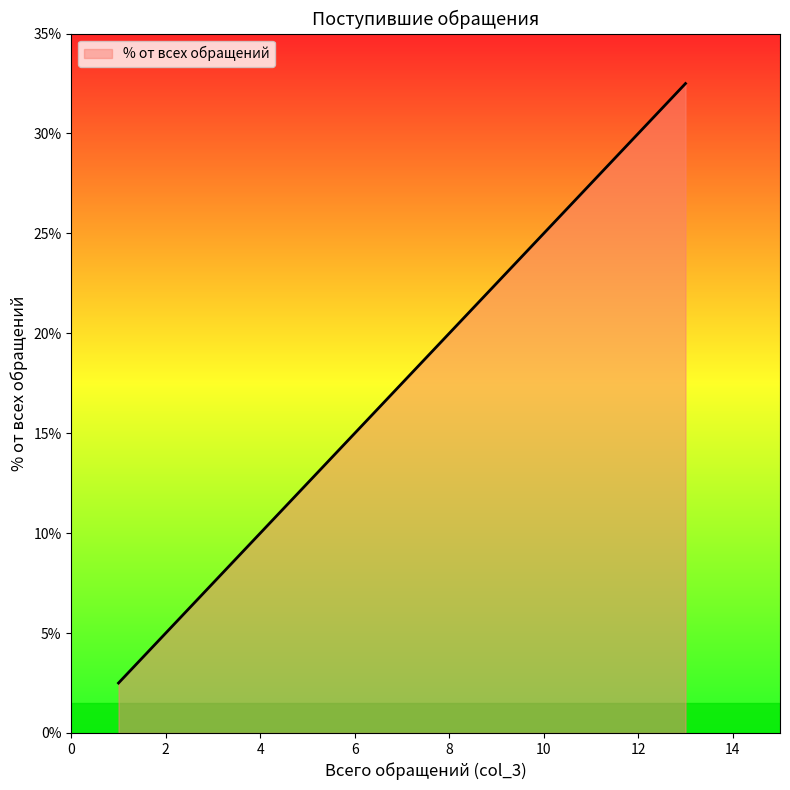

True or false: the data has more than 0 interior local peaks.

False